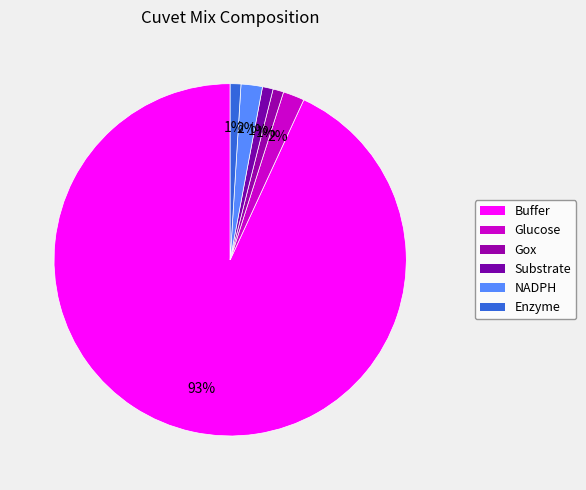

What is the largest slice in the pie chart?

Buffer